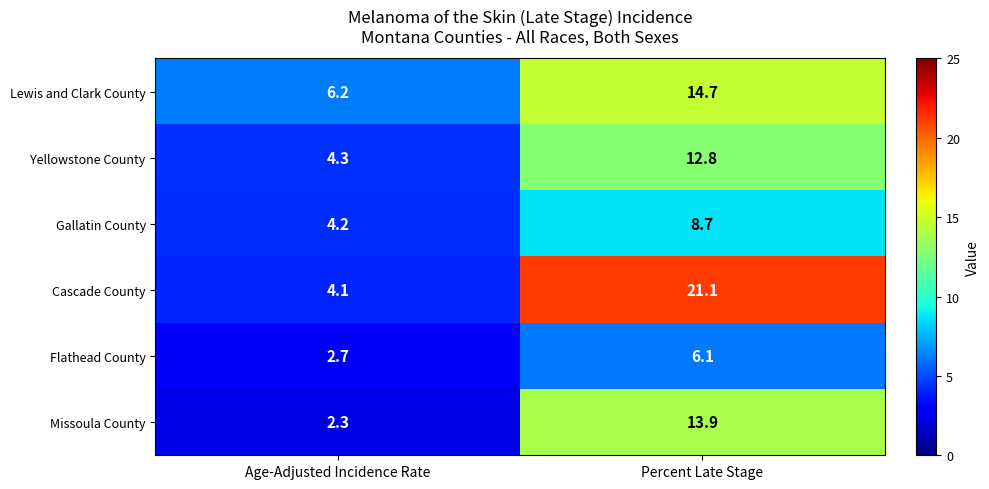

Reading right to left, transcribe all the data shown in this chart.

Lewis and Clark County: Percent Late Stage=14.7	Age-Adjusted Incidence Rate=6.2
Yellowstone County: Percent Late Stage=12.8	Age-Adjusted Incidence Rate=4.3
Gallatin County: Percent Late Stage=8.7	Age-Adjusted Incidence Rate=4.2
Cascade County: Percent Late Stage=21.1	Age-Adjusted Incidence Rate=4.1
Flathead County: Percent Late Stage=6.1	Age-Adjusted Incidence Rate=2.7
Missoula County: Percent Late Stage=13.9	Age-Adjusted Incidence Rate=2.3